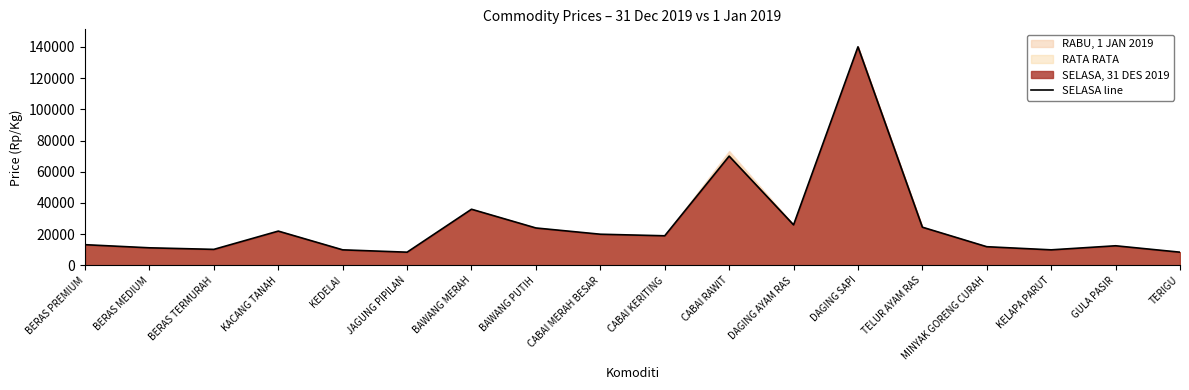

Rank the categories by value from lowest to highest.

JAGUNG PIPILAN, TERIGU, KEDELAI, KELAPA PARUT, BERAS TERMURAH, BERAS MEDIUM, MINYAK GORENG CURAH, GULA PASIR, BERAS PREMIUM, CABAI KERITING, CABAI MERAH BESAR, KACANG TANAH, BAWANG PUTIH, TELUR AYAM RAS, DAGING AYAM RAS, BAWANG MERAH, CABAI RAWIT, DAGING SAPI